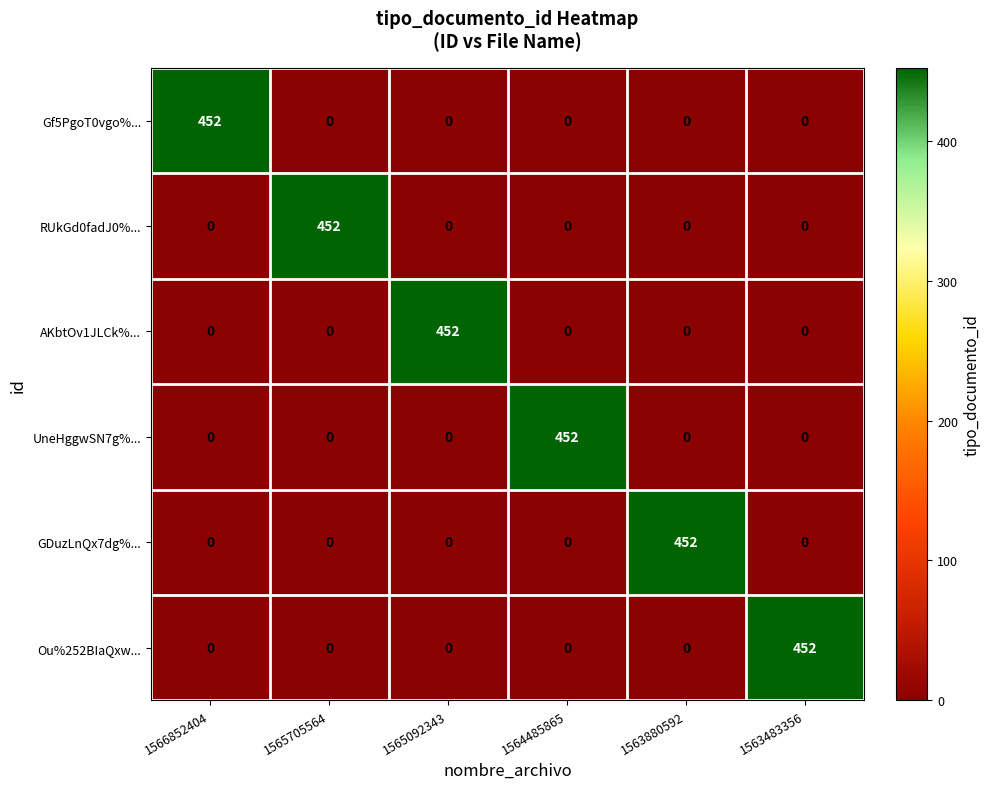

What is the total value across all series at 1563483356?

452